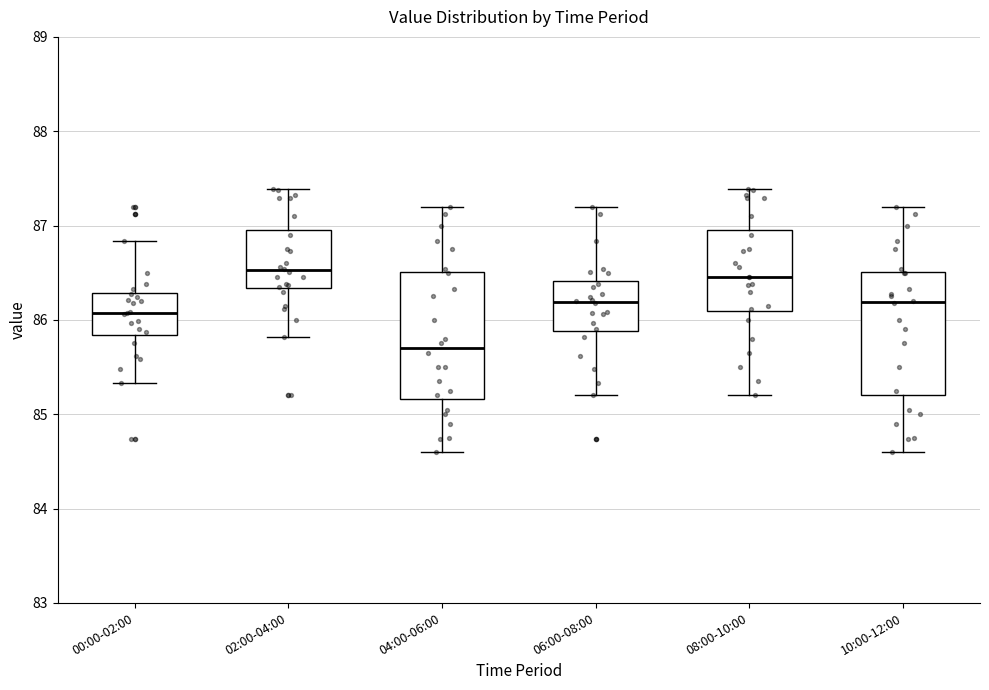

Where does the median line of the box for 00:00-02:00 sit on the y-axis? The values are not printed on the chart, so give them approximately, as read against the axis.

86.1